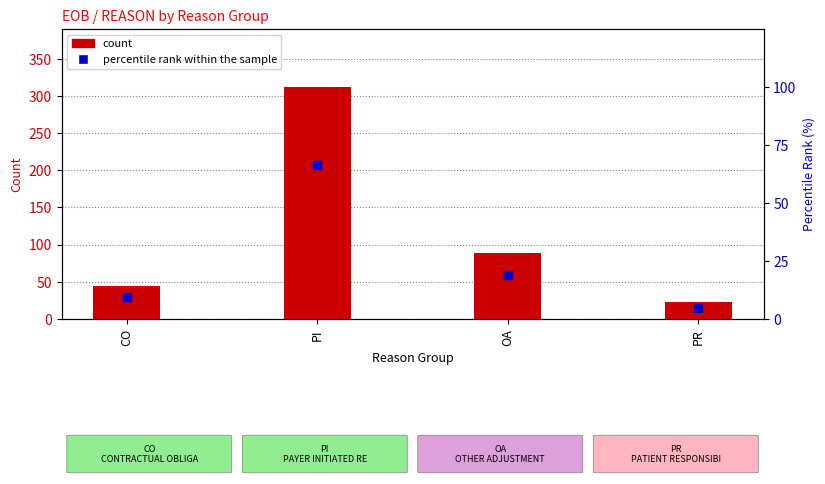

What is the total value across all series at CO?

54.6